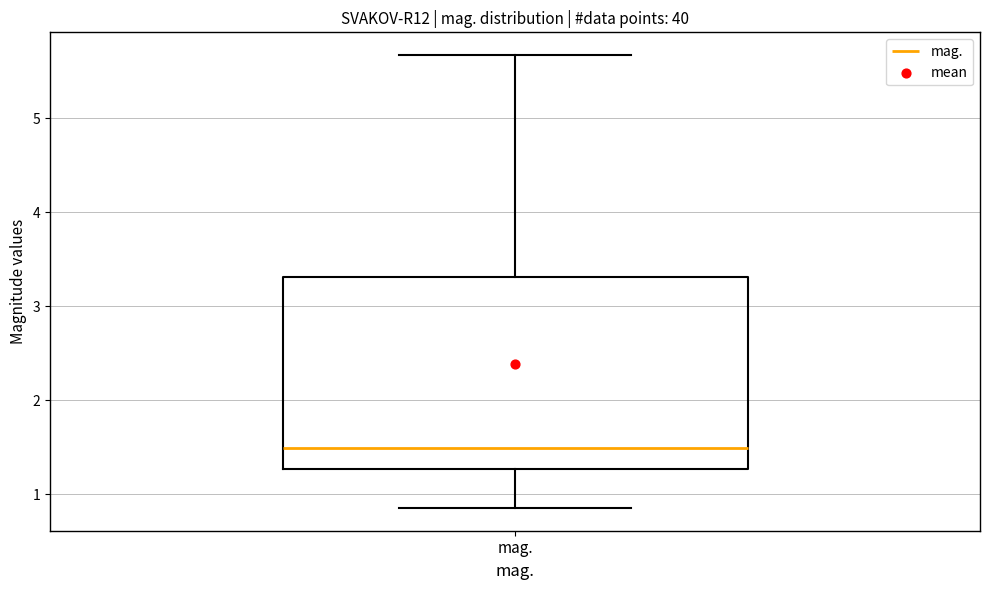

Where does the lower whisker of the box for mag. end on the y-axis? The values are not printed on the chart, so give them approximately, as read against the axis.

0.9